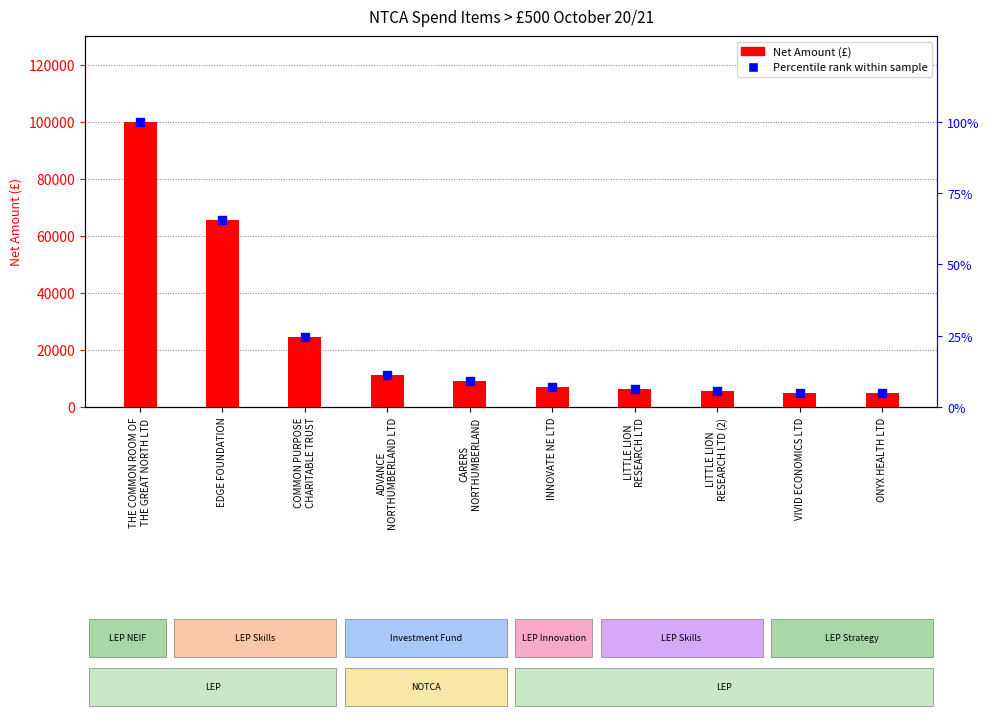

Which series contains the lowest Y value?

Percentile rank within sample